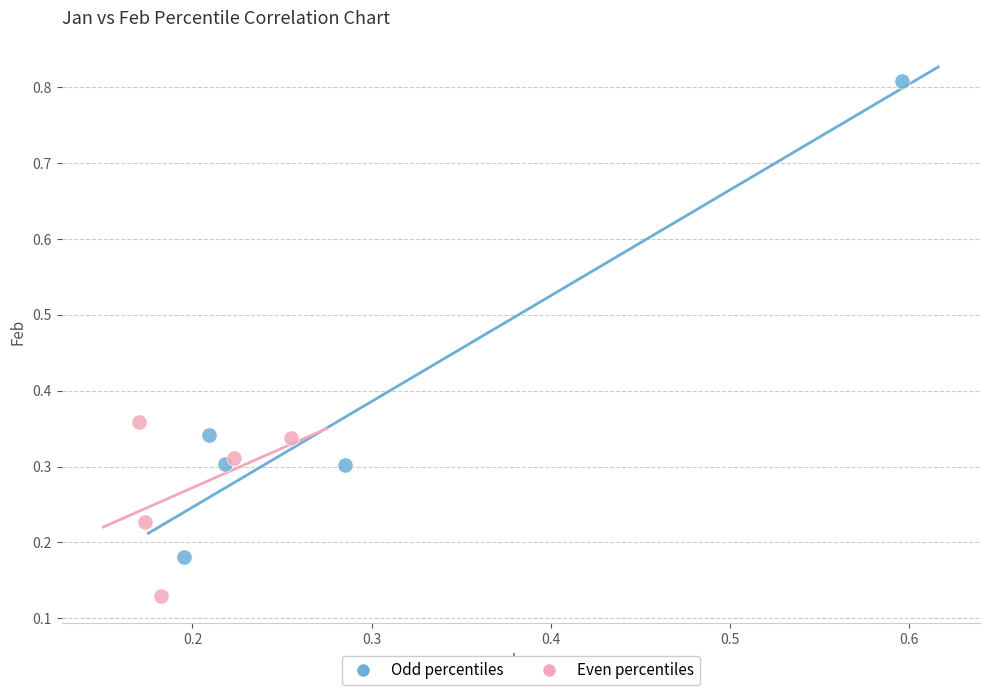

Which series has the widest spread of Y values?

Odd percentiles